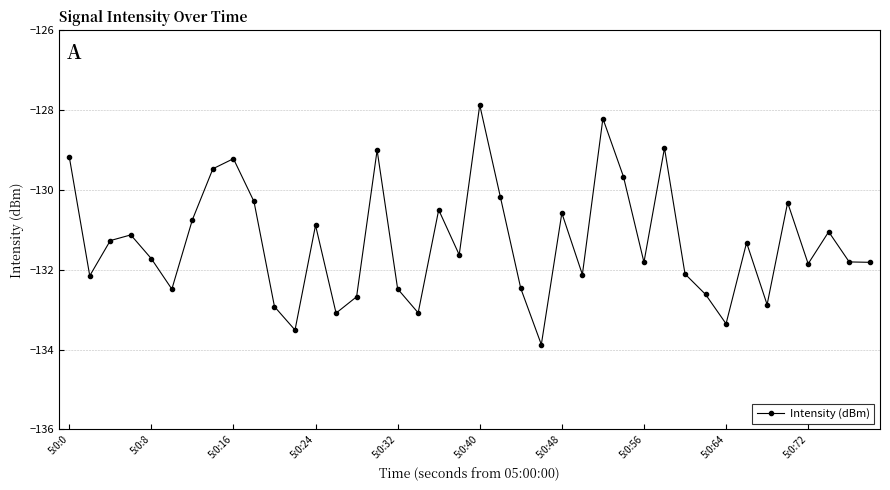

True or false: the data has more than 0 interior local peaks.

True